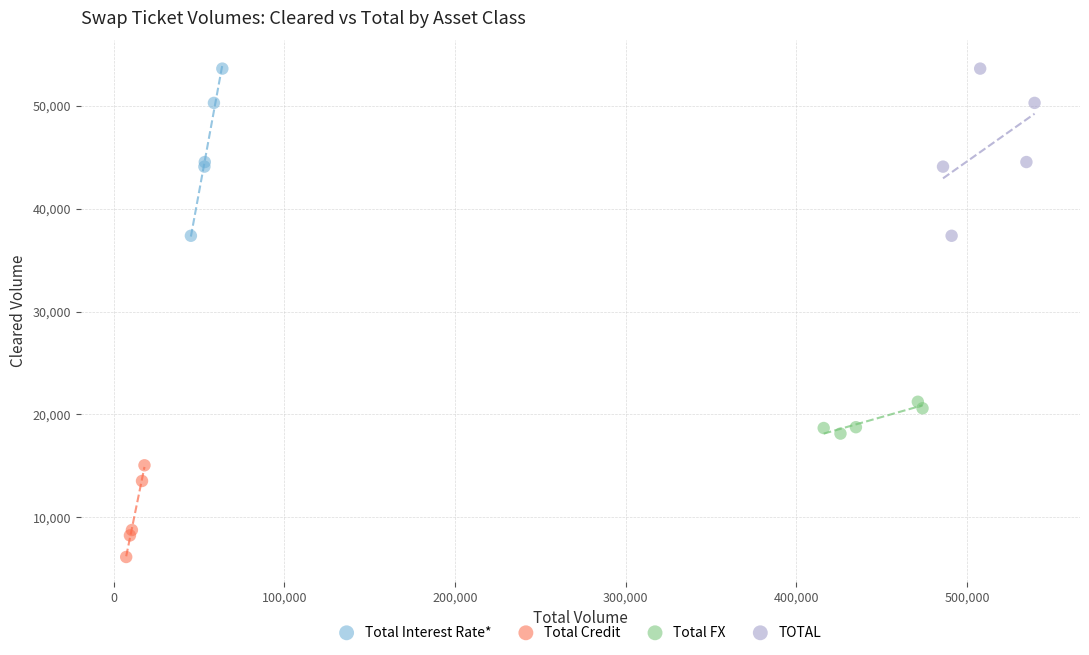

Which series reaches the minimum Y coordinate?

Total Credit